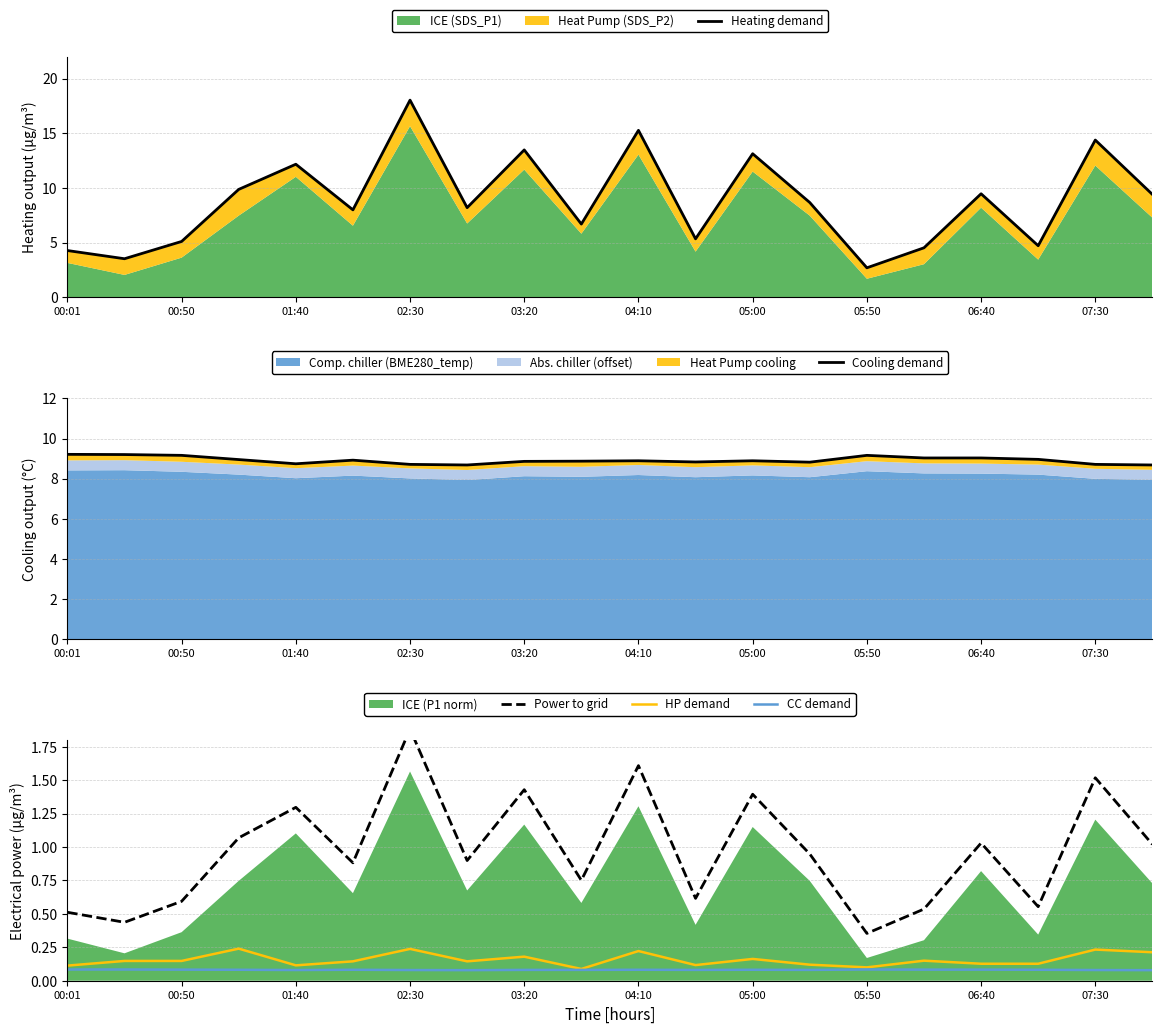

At how many categories does at least one series exceed 12?

6